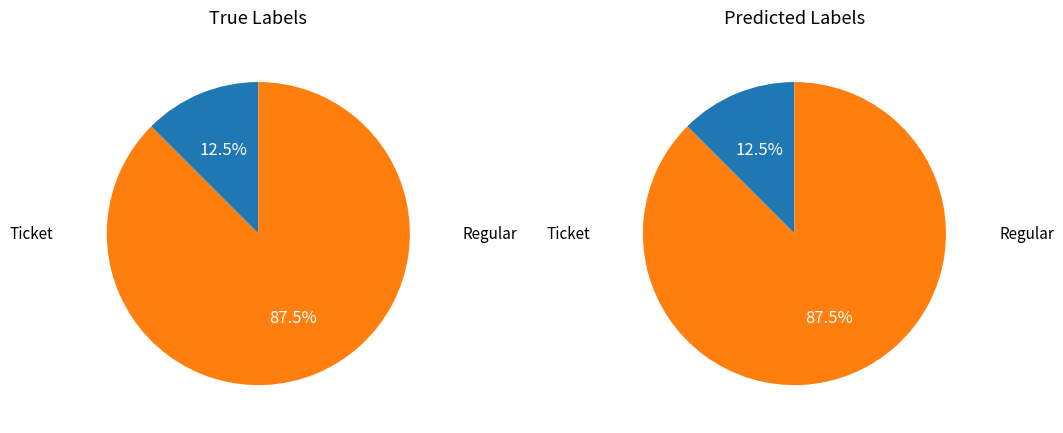

Count the number of slices in the pie.

2